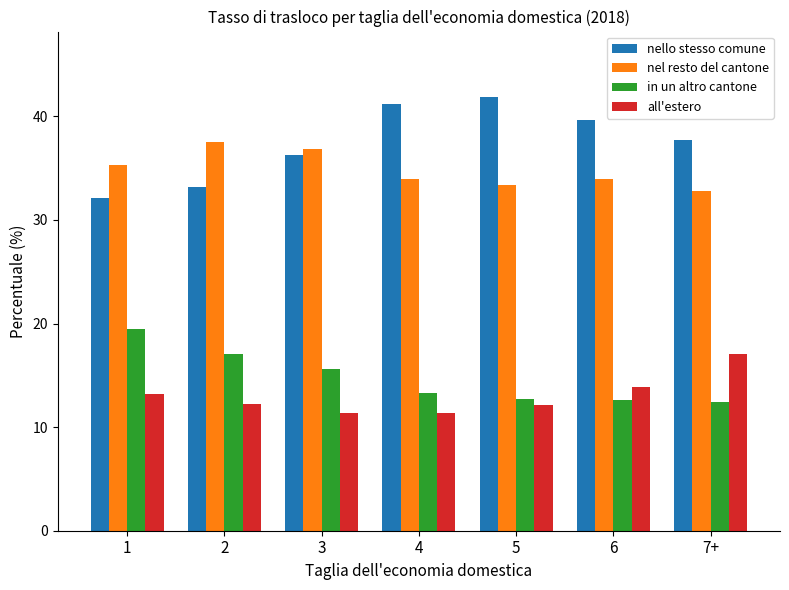

What is the difference between the maximum and minimum values in the nello stesso comune series?

9.8